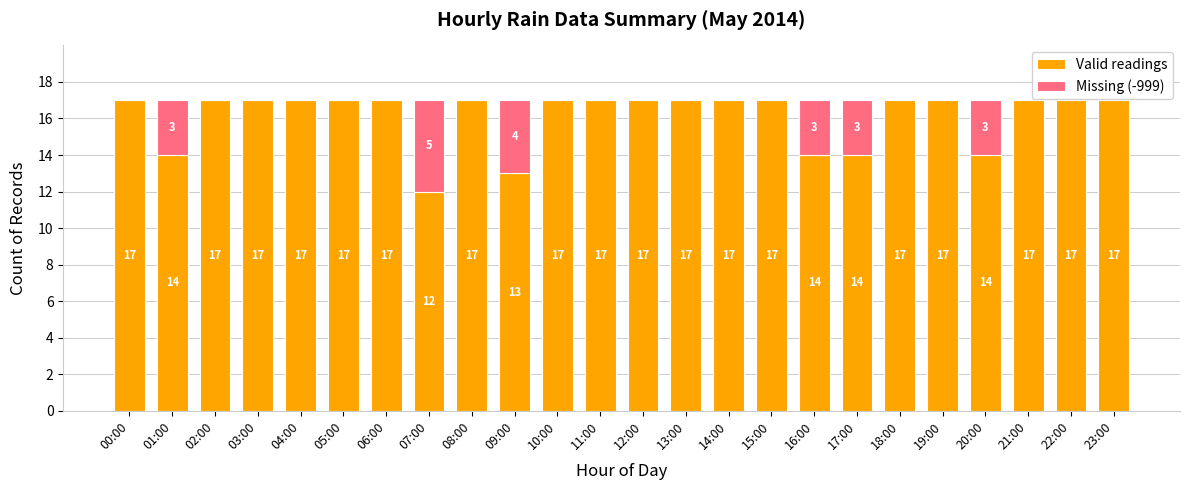

What is the total value across all series at 05:00?

17